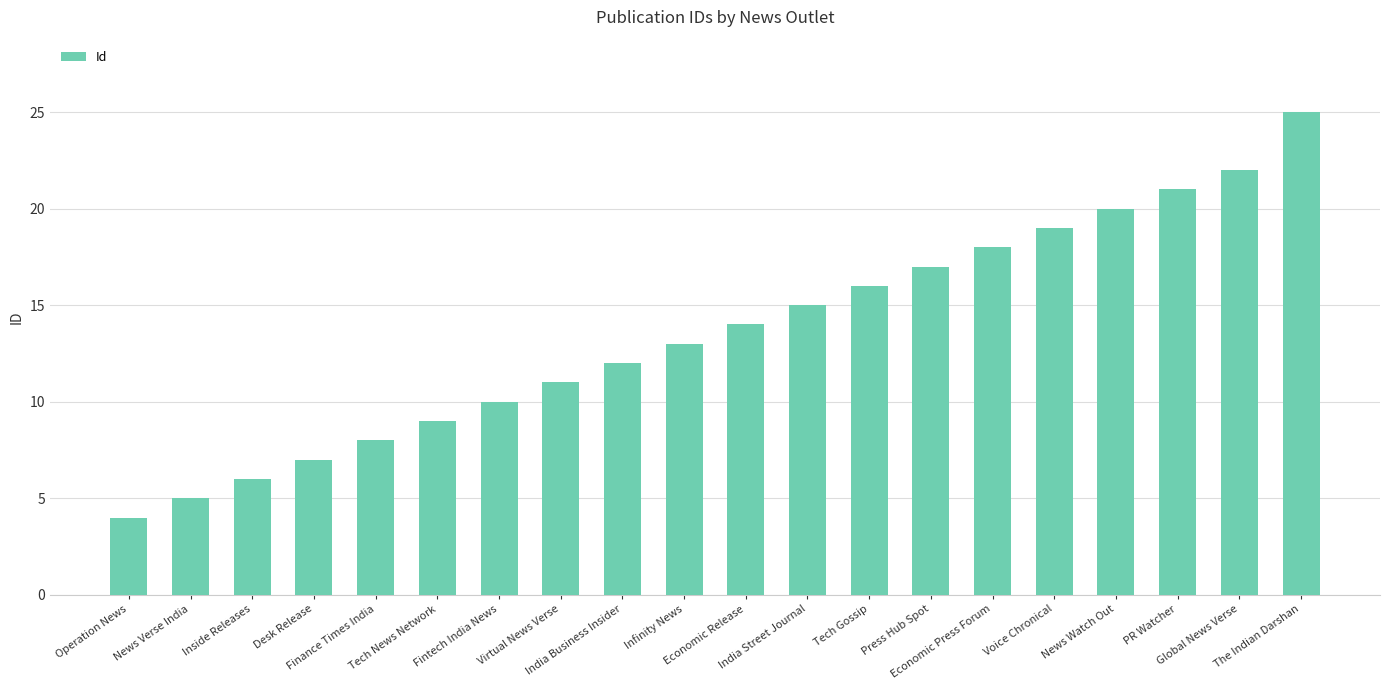

What is the difference between the second highest and minimum values?

18